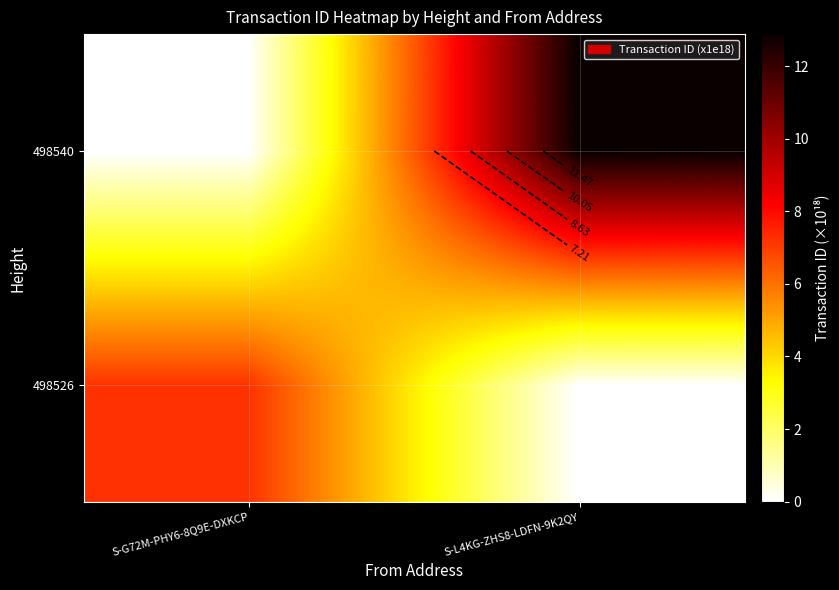

Is the value of 498540 at S-G72M-PHY6-8Q9E-DXKCP greater than the value of 498526 at S-G72M-PHY6-8Q9E-DXKCP?

No